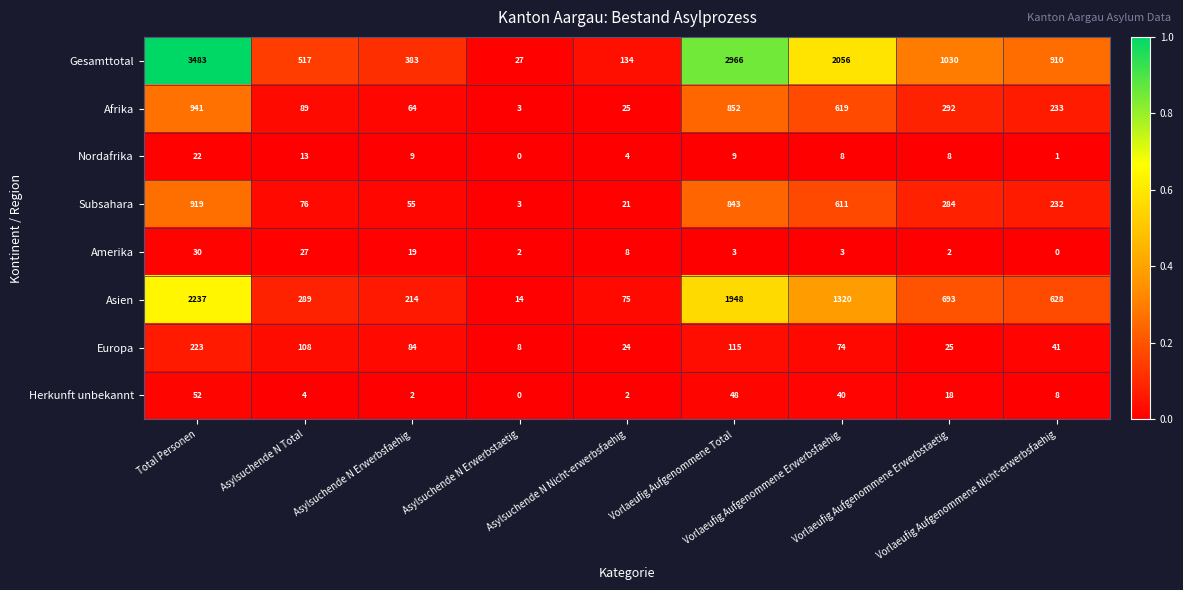

What is the highest value of the Subsahara series?

919